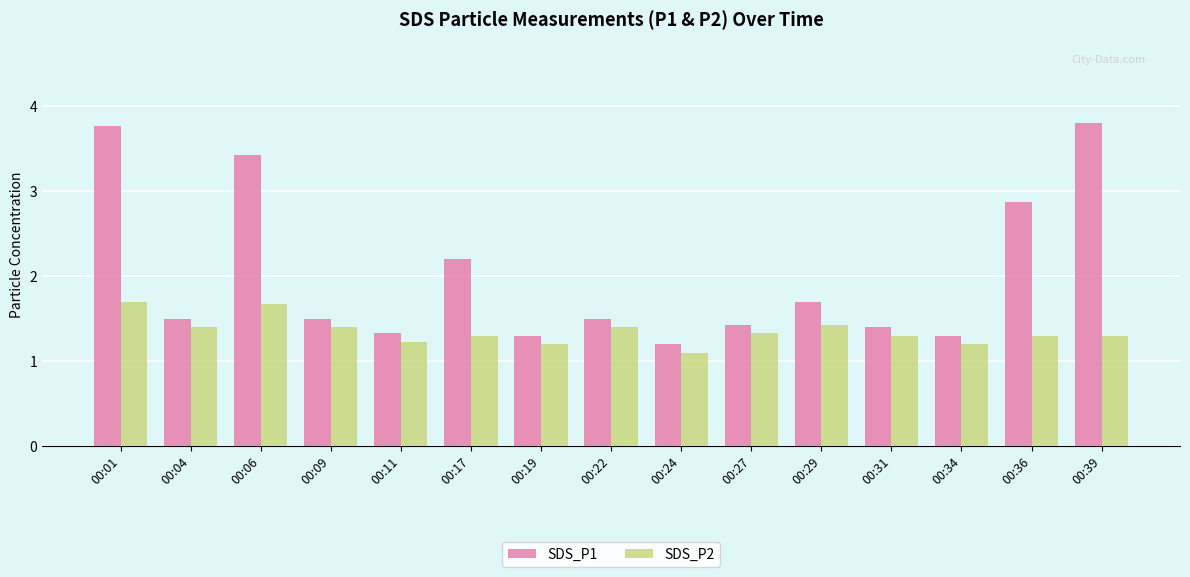

Which series changed the most between 00:06 and 00:11?

SDS_P1